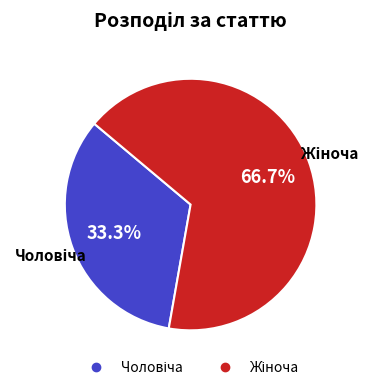

Is there a majority slice in this chart?

Yes